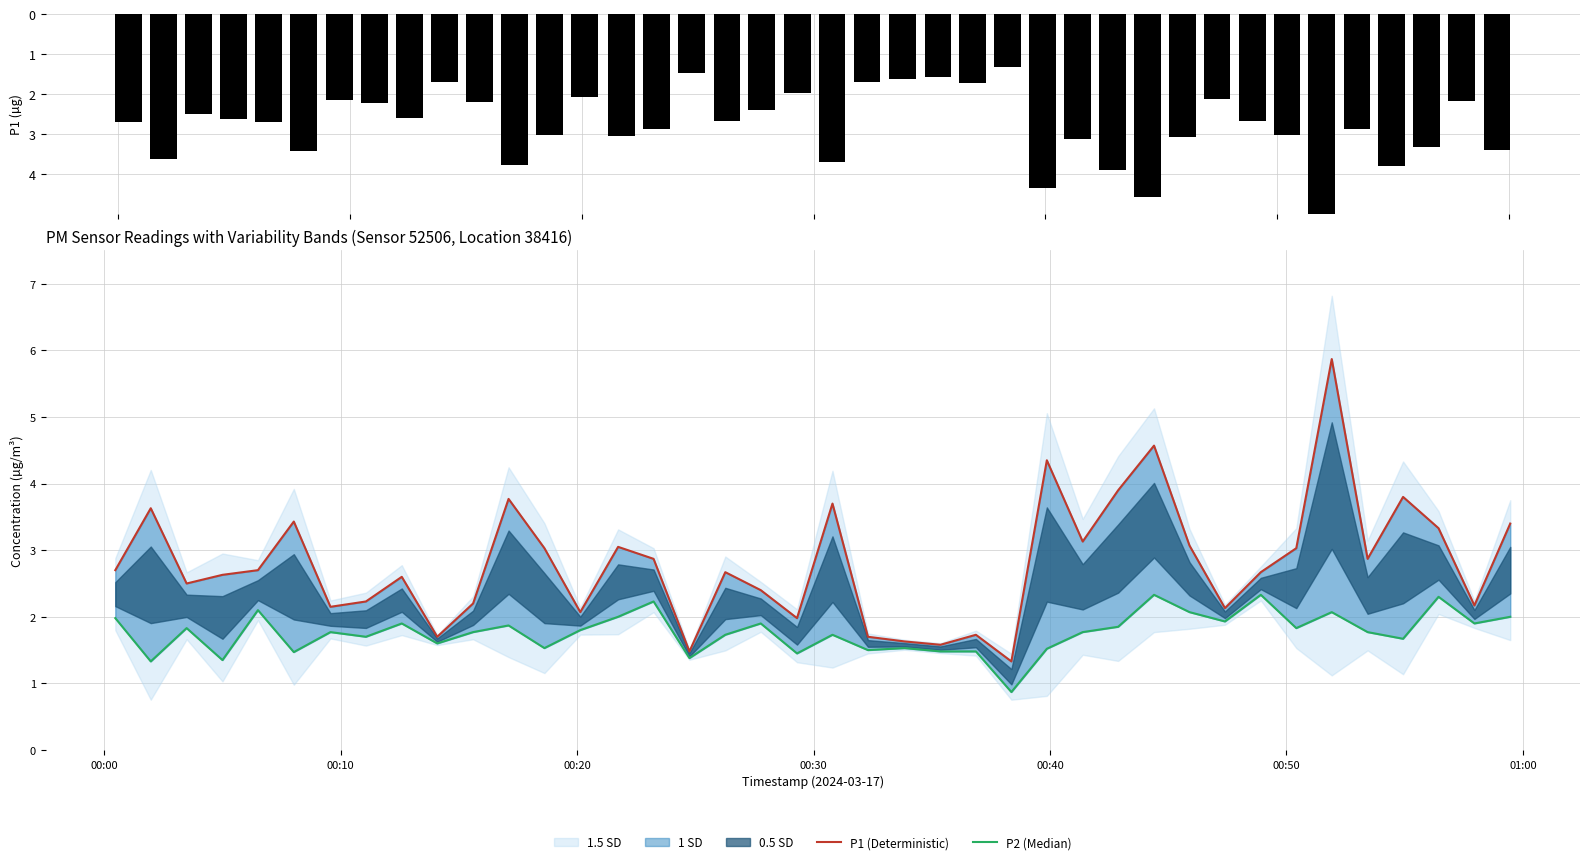

Which series has the widest spread of values?

P1